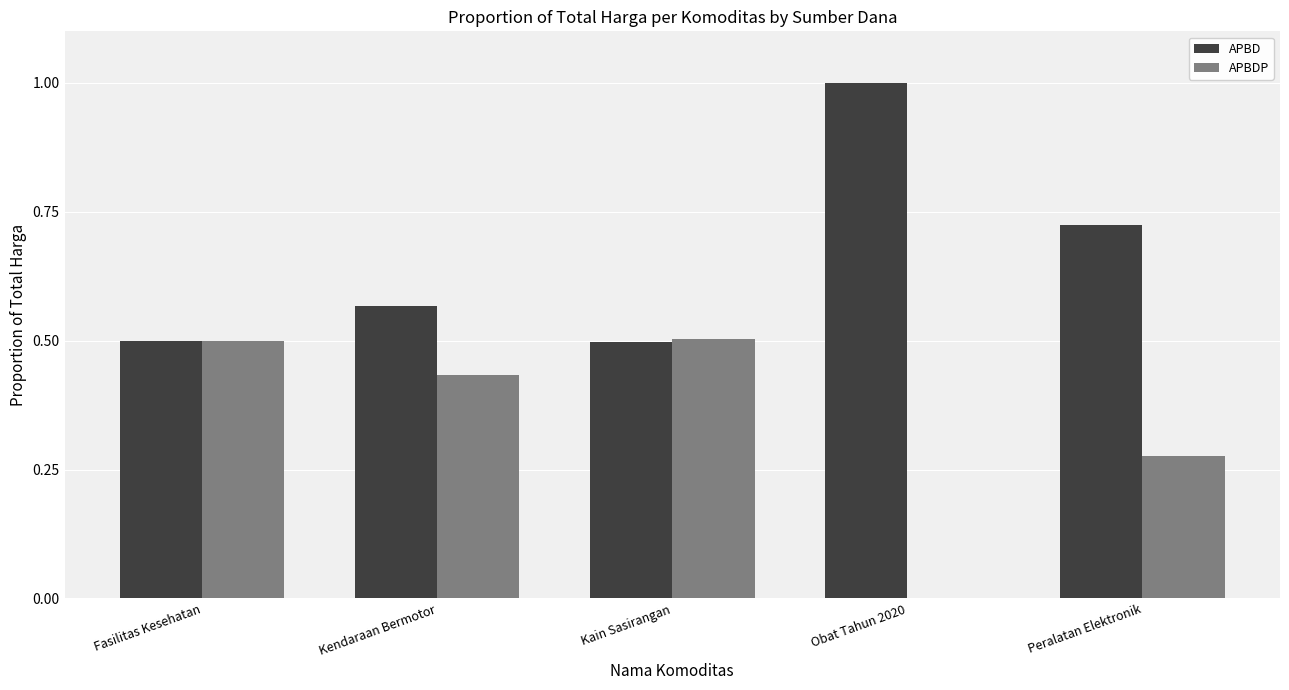

Does the chart contain stacked bars?

No